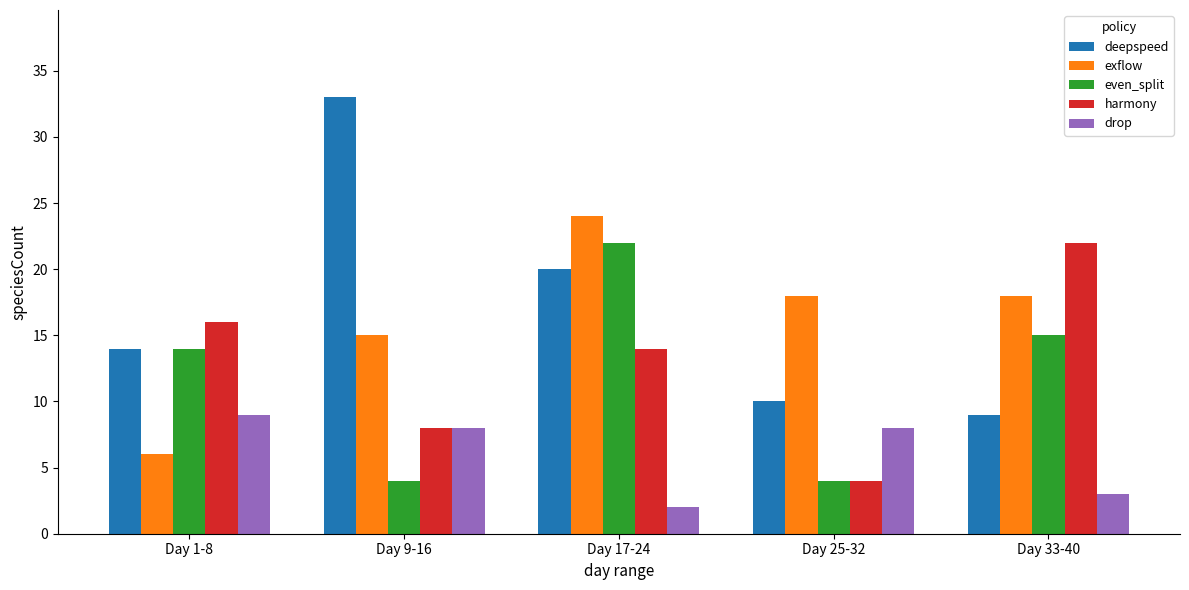

Reading left to right, extract all data points from this chart.

deepspeed: 14	33	20	10	9
exflow: 6	15	24	18	18
even_split: 14	4	22	4	15
harmony: 16	8	14	4	22
drop: 9	8	2	8	3